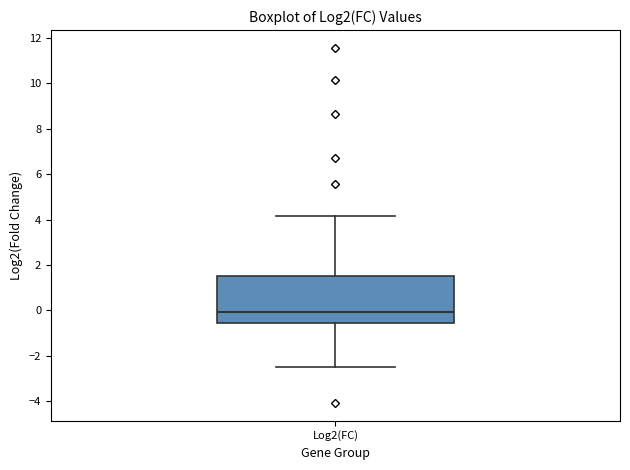

Read this box plot against the y-axis: the position of the median line, the range covered by the box, and the ends of both whiskers. The values are not printed on the chart, so give them approximately, as read against the axis.

median 0.0, box -0.6 to 1.6, whiskers -2.4 to 4.2